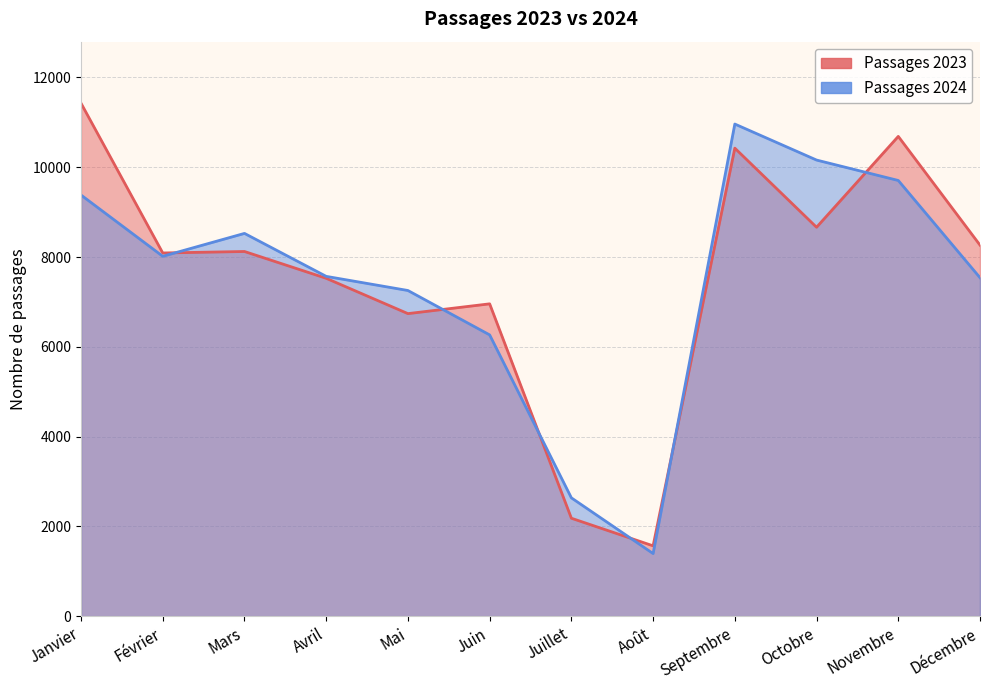

Reading left to right, what are all the values shown in this chart?

Passages 2023: 11427	8091	8124	7527	6740	6958	2182	1567	10426	8664	10688	8266
Passages 2024: 9382	8017	8527	7570	7255	6266	2636	1395	10963	10161	9706	7540